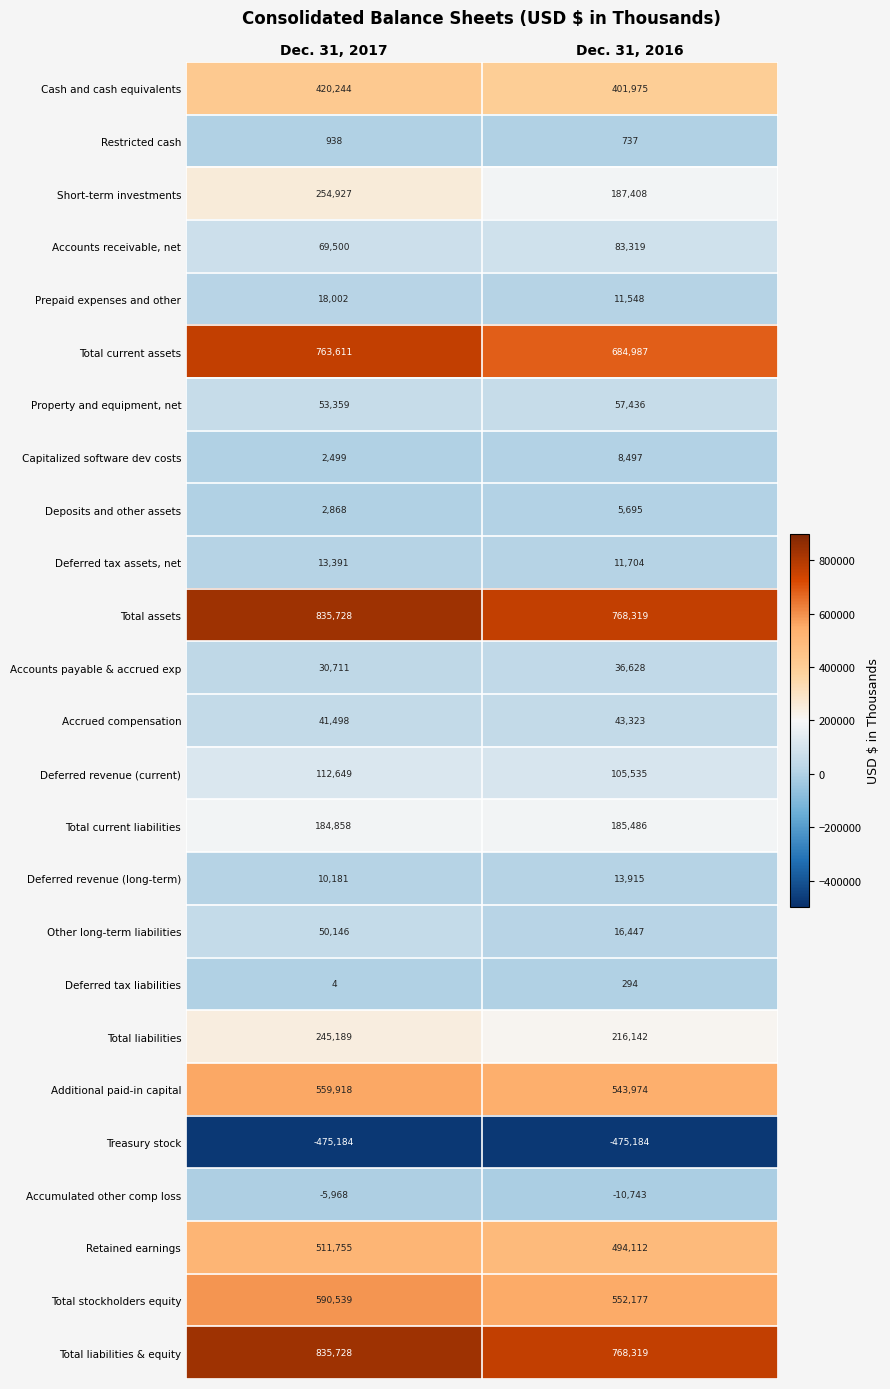

Which category has the highest value in the Accrued compensation series?

Dec. 31, 2016